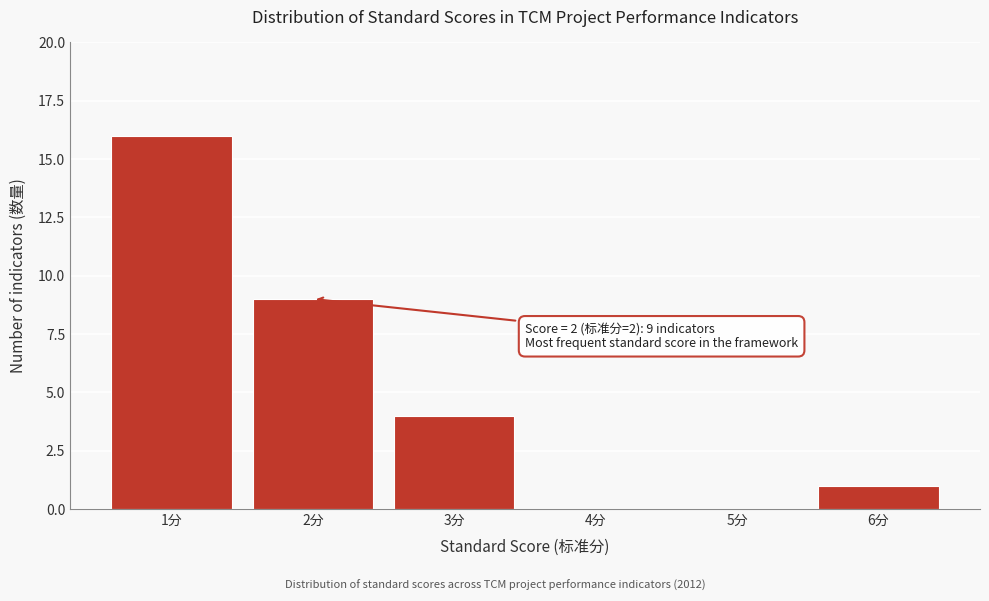

Which range on the x-axis has the tallest bar?

0.5 to 1.5